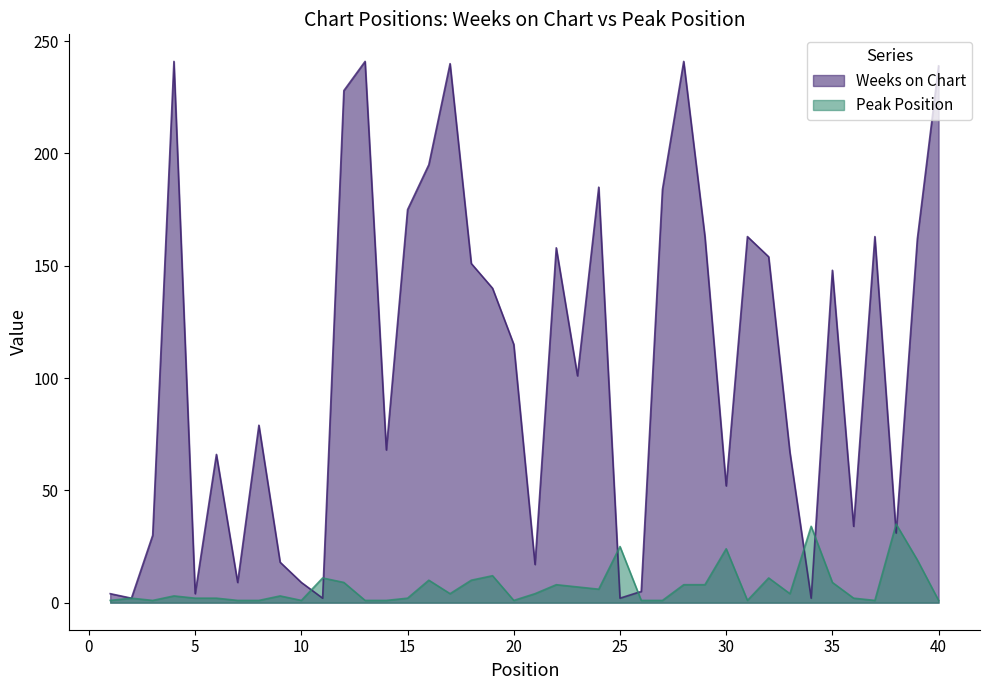

What is the sum of the Peak Position values at 23 and 5?

9